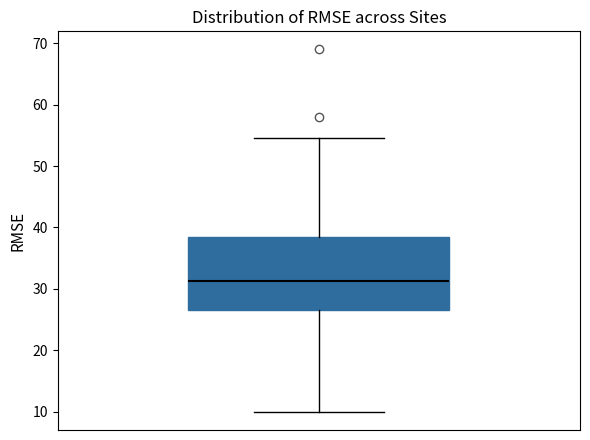

Transcribe this box plot: give where the median line is, the range the box spans, and where the two whiskers end, as read against the y-axis. The values are not printed on the chart, so give them approximately, as read against the axis.

median 31, box 26 to 38, whiskers 10 to 55